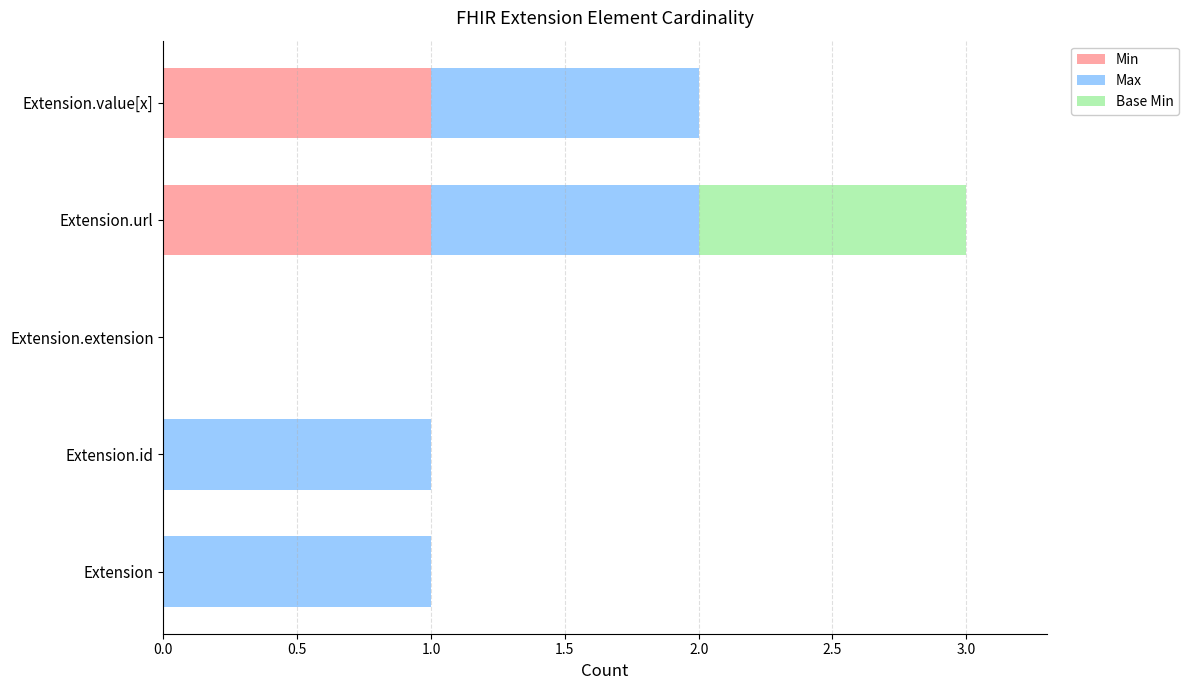

At which category is the sum across all series the highest?

Extension.url